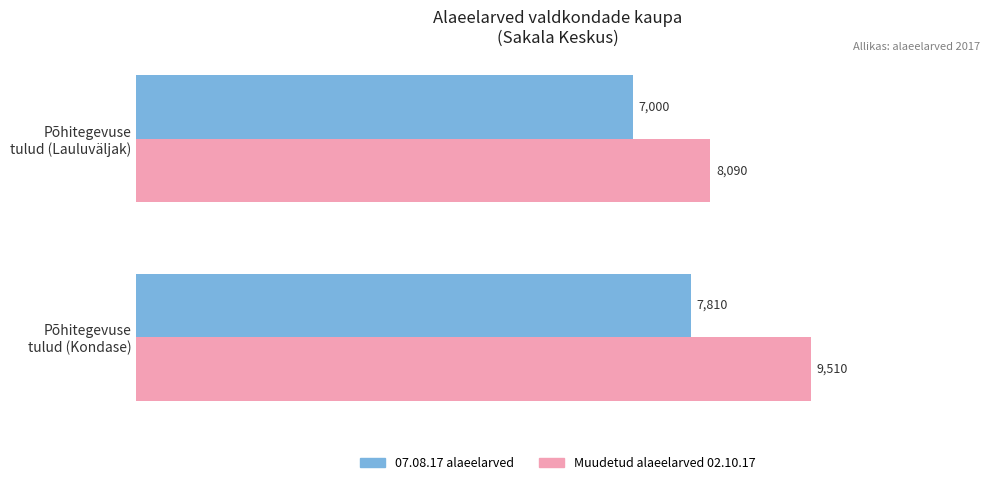

Count the Muudetud alaeelarved 02.10.17 values in the range 8090 to 9510.

2